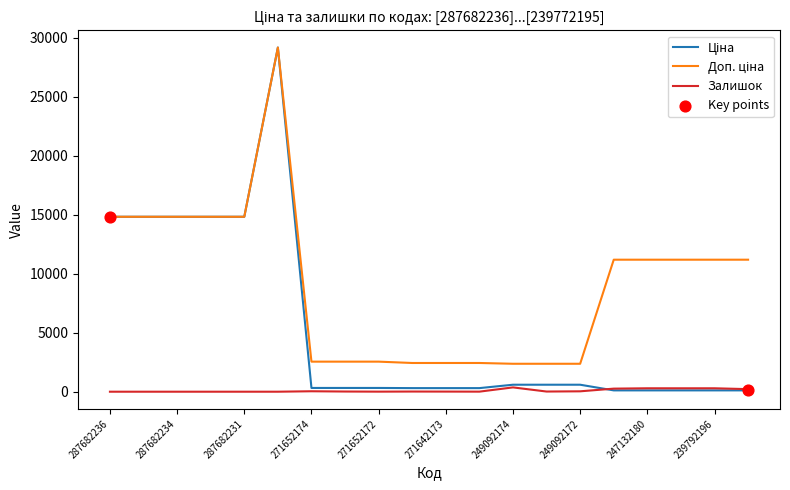

How many lines are shown in the chart?

3